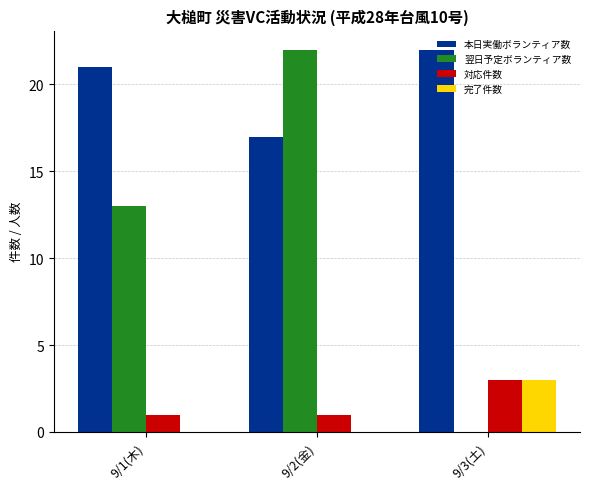

Reading left to right, transcribe all the data shown in this chart.

本日実働ボランティア数: 9/1(木)=21	9/2(金)=17	9/3(土)=22
翌日予定ボランティア数: 9/1(木)=13	9/2(金)=22	9/3(土)=0
対応件数: 9/1(木)=1	9/2(金)=1	9/3(土)=3
完了件数: 9/1(木)=0	9/2(金)=0	9/3(土)=3